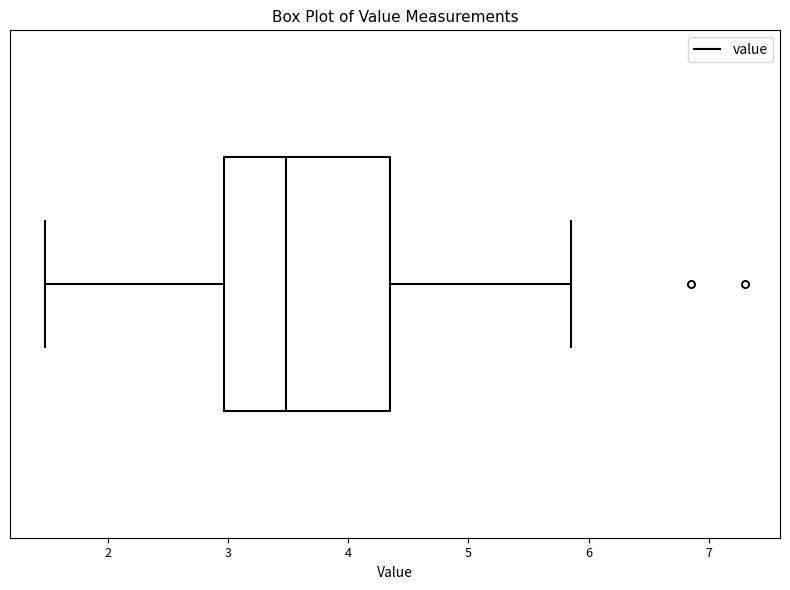

Transcribe this box plot: give where the median line is, the range the box spans, and where the two whiskers end, as read against the x-axis. The values are not printed on the chart, so give them approximately, as read against the axis.

median 3.5, box 3.0 to 4.4, whiskers 1.5 to 5.9